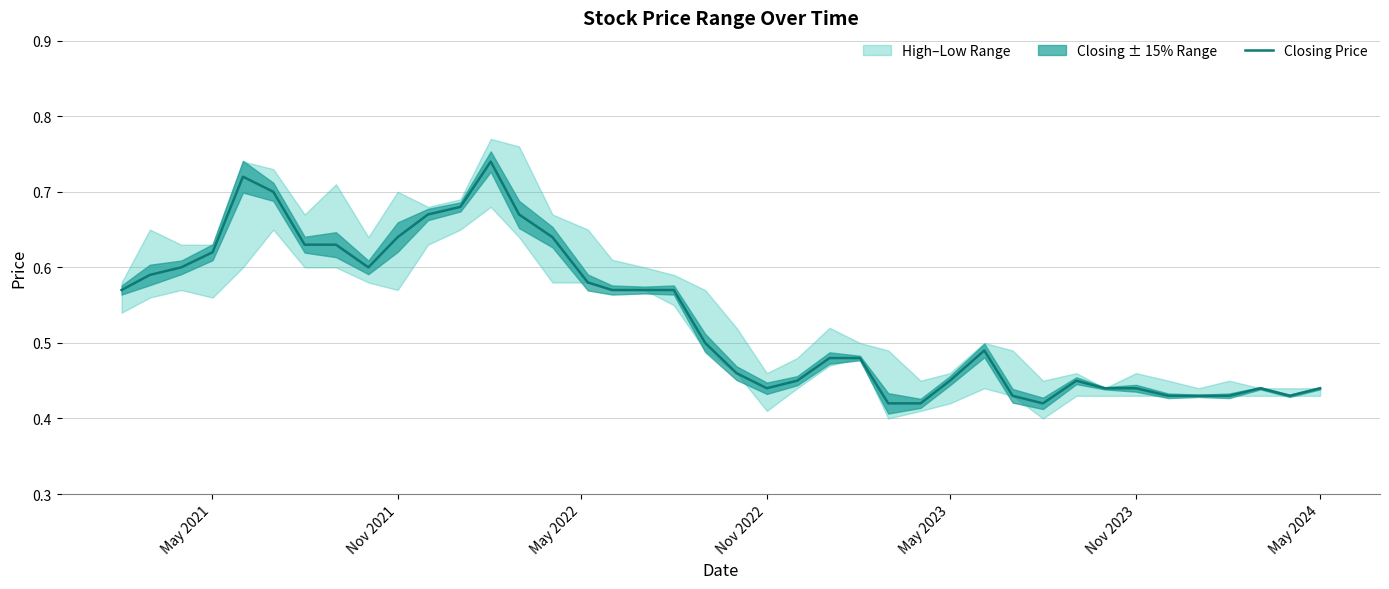

True or false: the data has more than 2 interior local peaks.

True